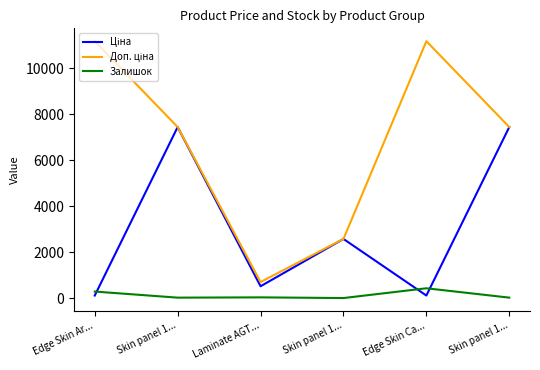

Which series has the largest range (max minus min)?

Доп. ціна